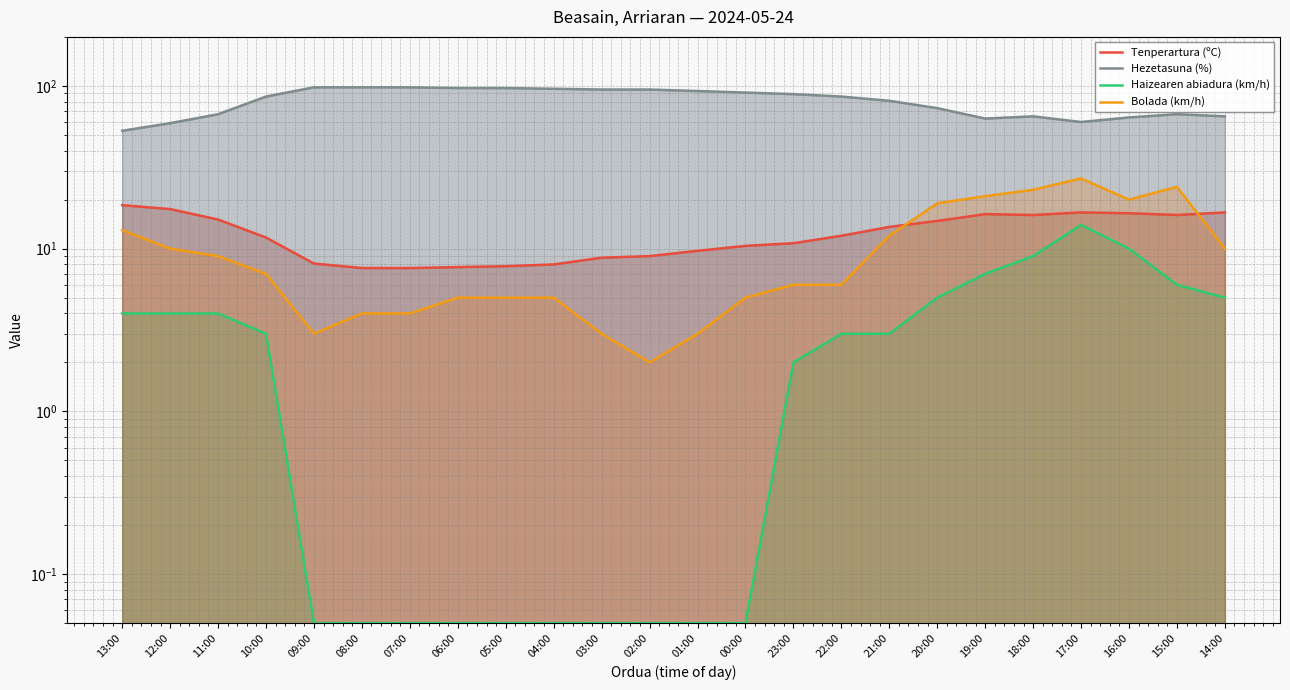

What is the maximum value shown in the chart?

98.0